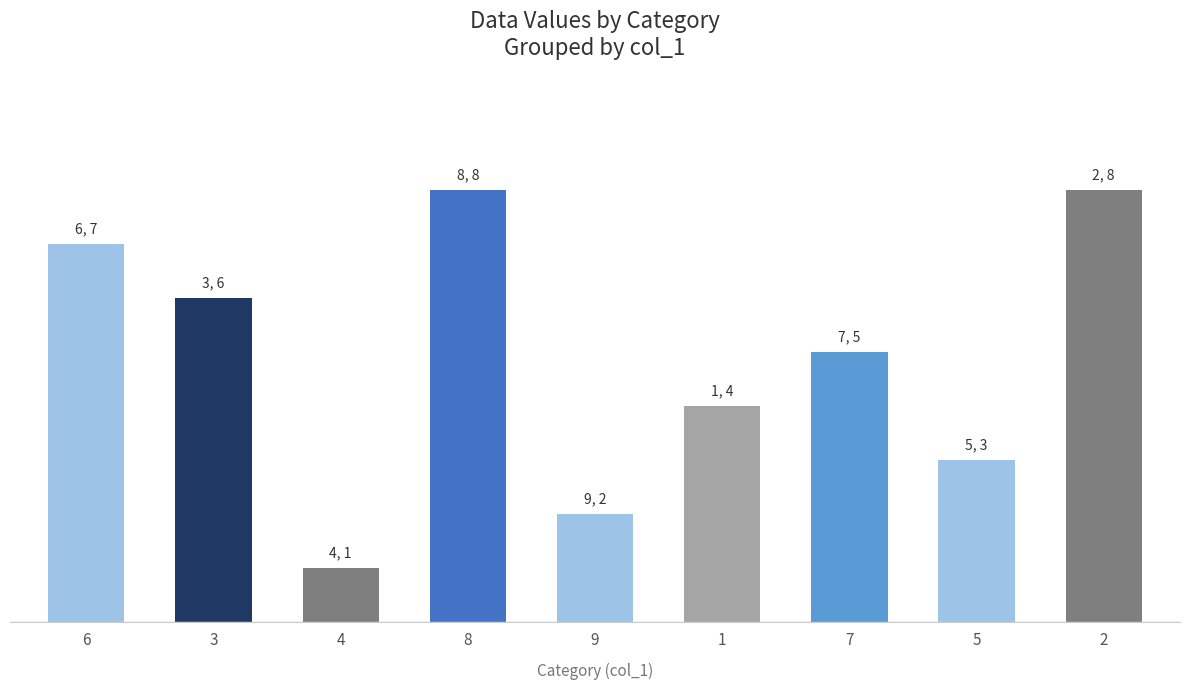

What is the difference between the second highest and minimum values?

7